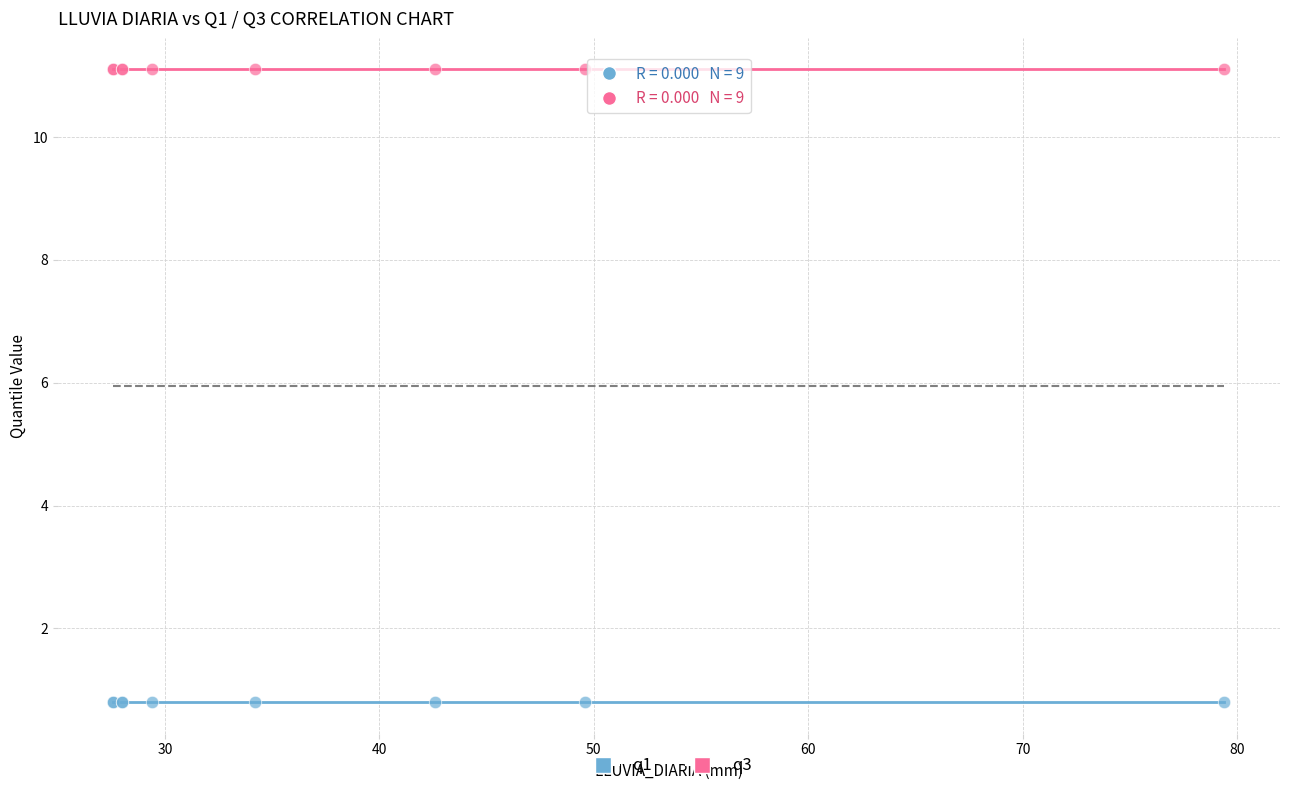

Which series contains the lowest Y value?

q1